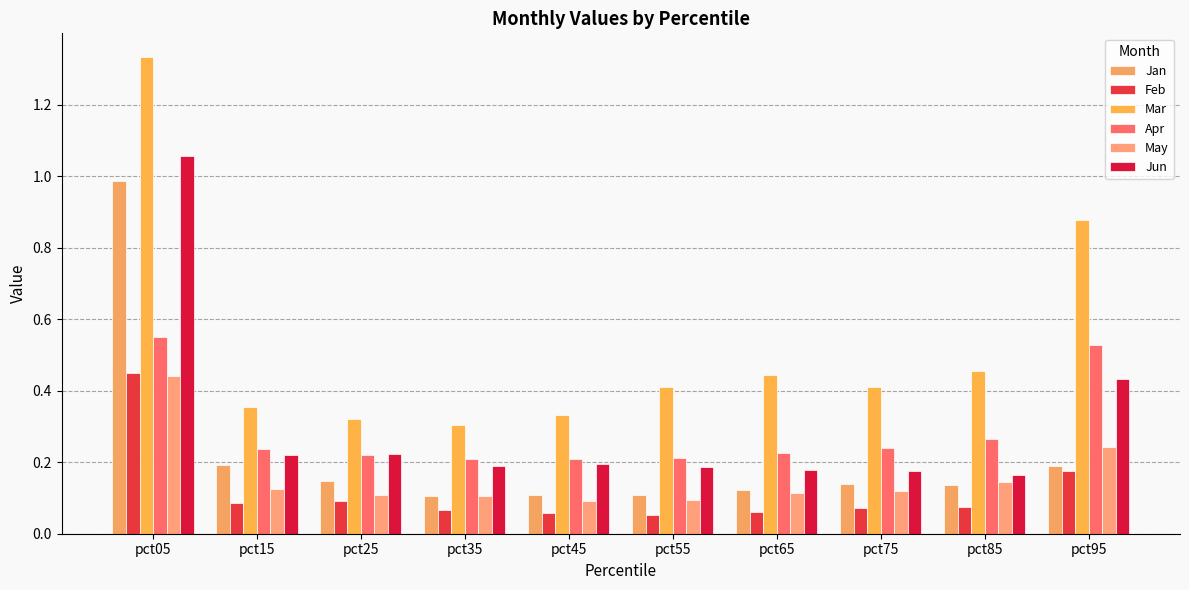

How many May values are between 0 and 1?

10